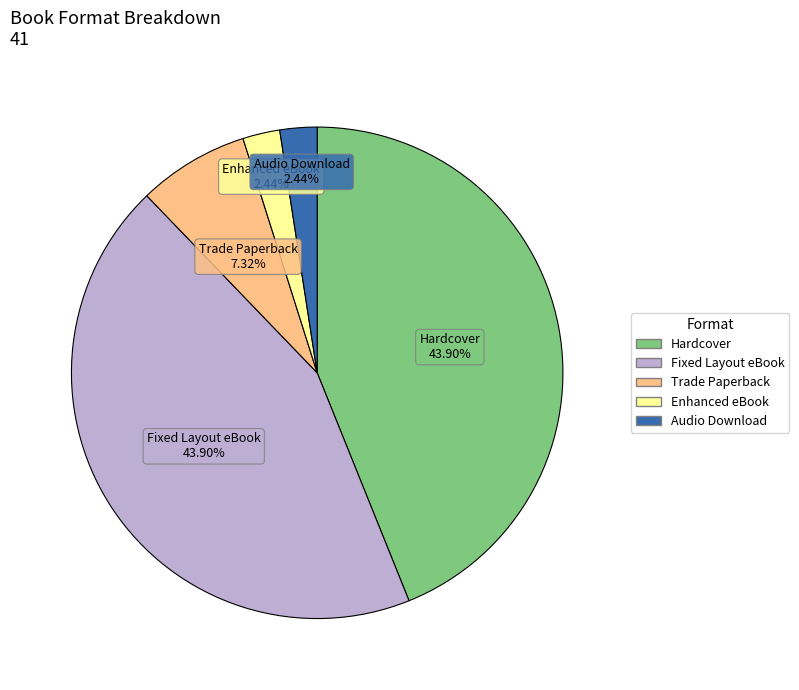

True or false: Hardcover accounts for 44% of the total.

True